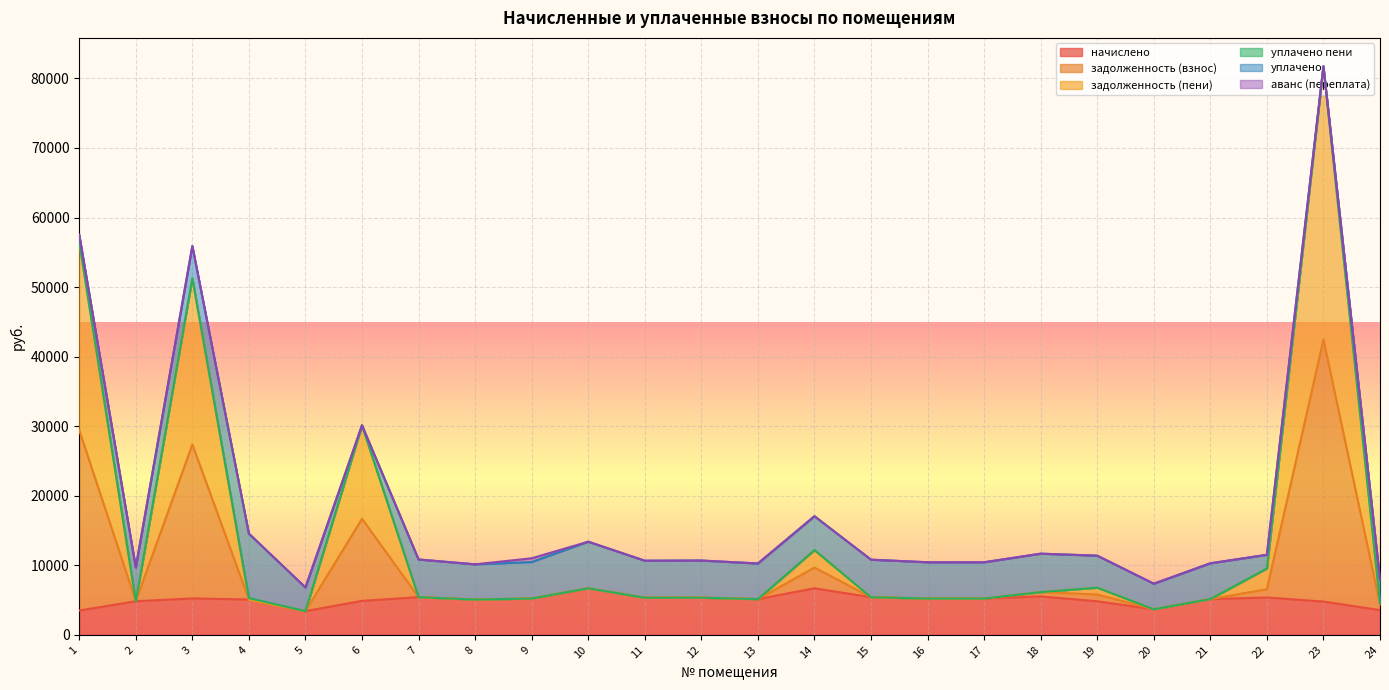

At which category is the sum across all series the highest?

23